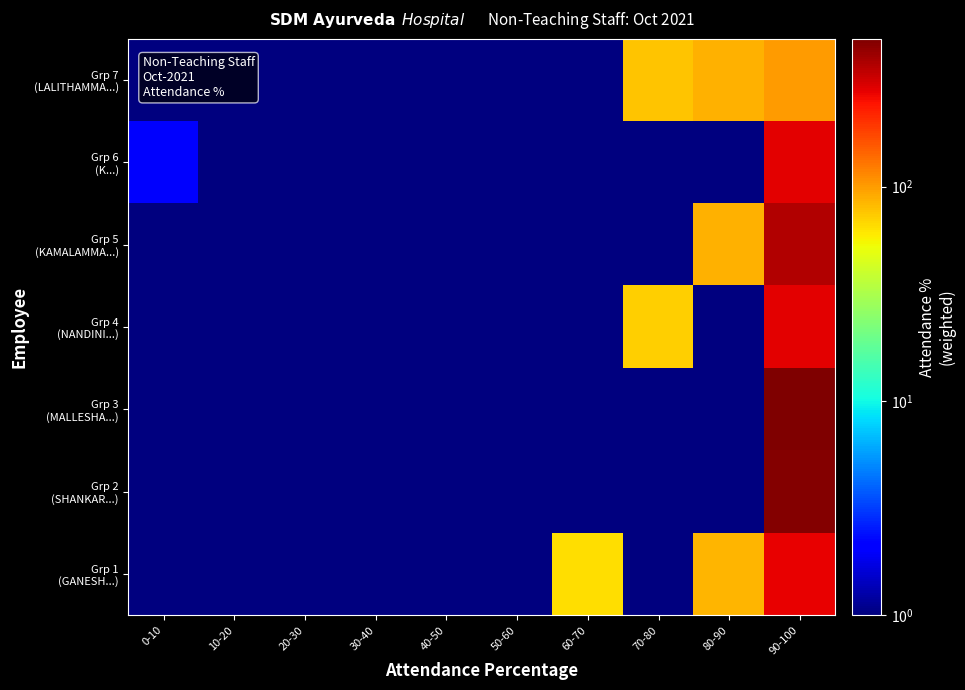

Rank the series at 90-100 from highest to lowest value.

Grp 3 (MALLESHA...), Grp 2 (SHANKAR...), Grp 5 (KAMALAMMA...), Grp 6 (K...), Grp 4 (NANDINI...), Grp 1 (GANESH...), Grp 7 (LALITHAMMA...)